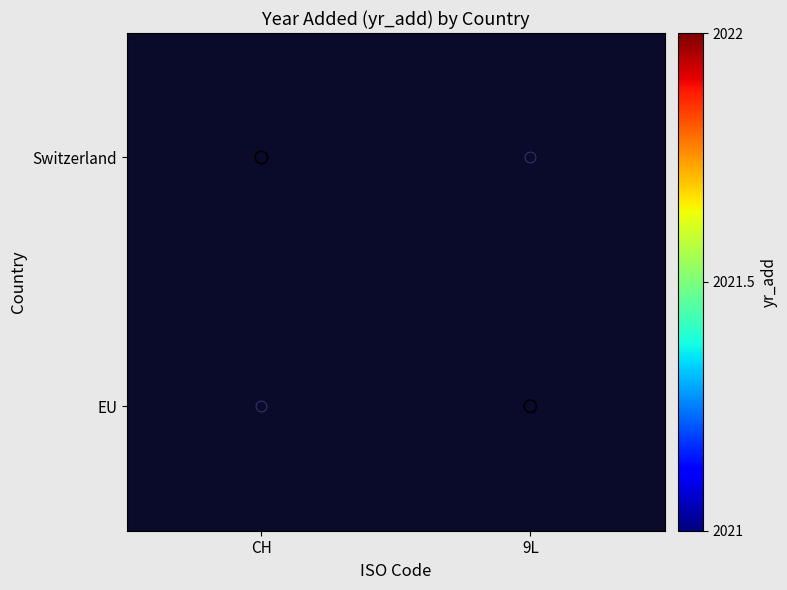

Is the value of Switzerland at CH greater than the value of EU at CH?

No